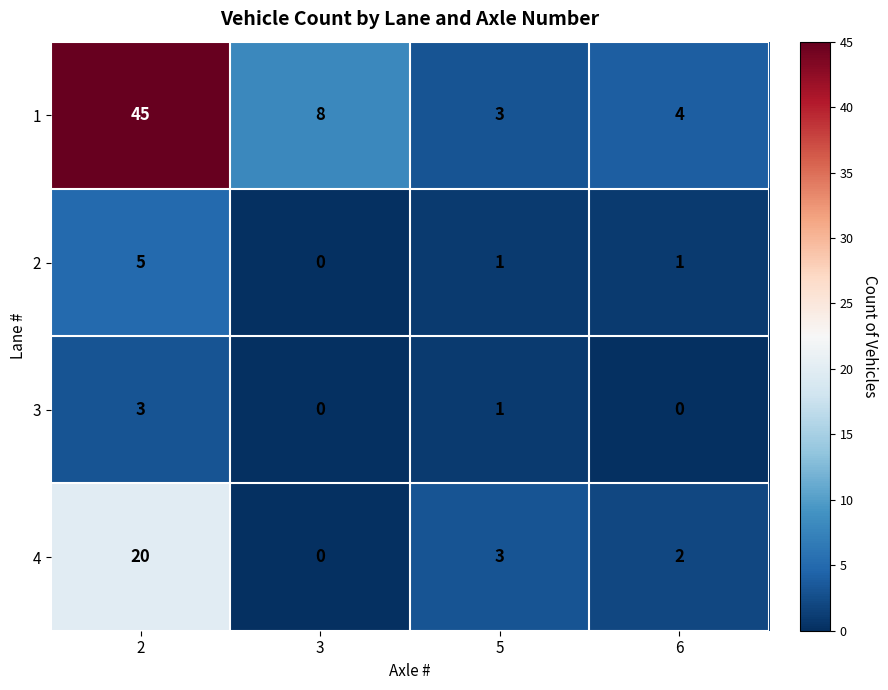

Count the number of data series in this chart.

4